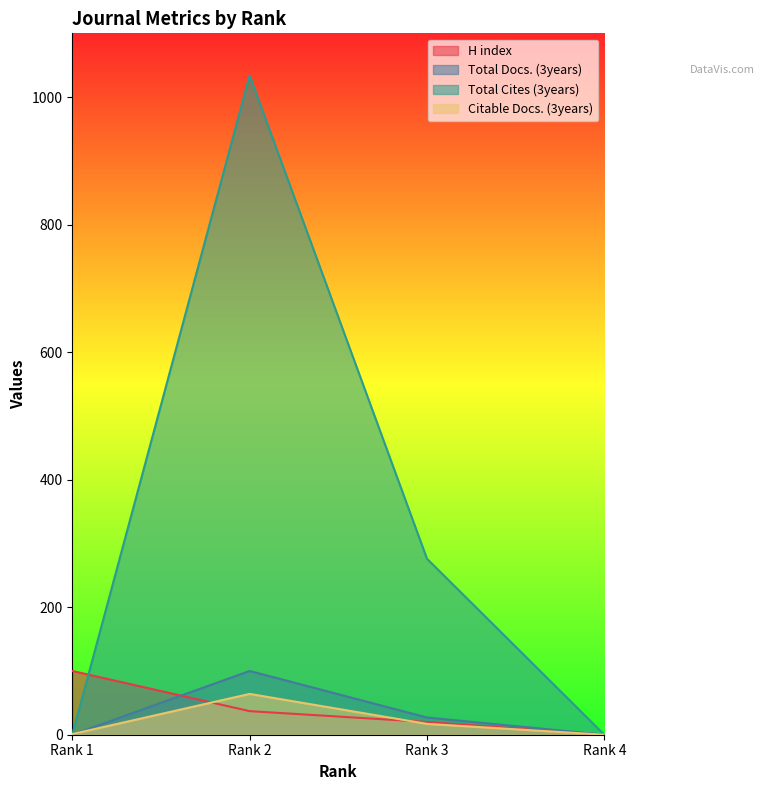

How many values in Total Cites (3years) are above zero?

2